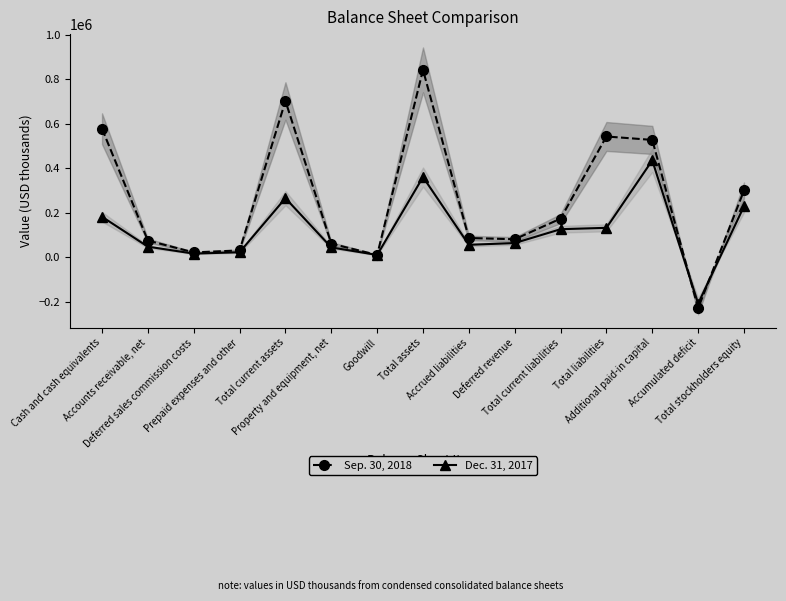

Is the value of Dec. 31, 2017 at Total current assets greater than the value of Sep. 30, 2018 at Total assets?

No